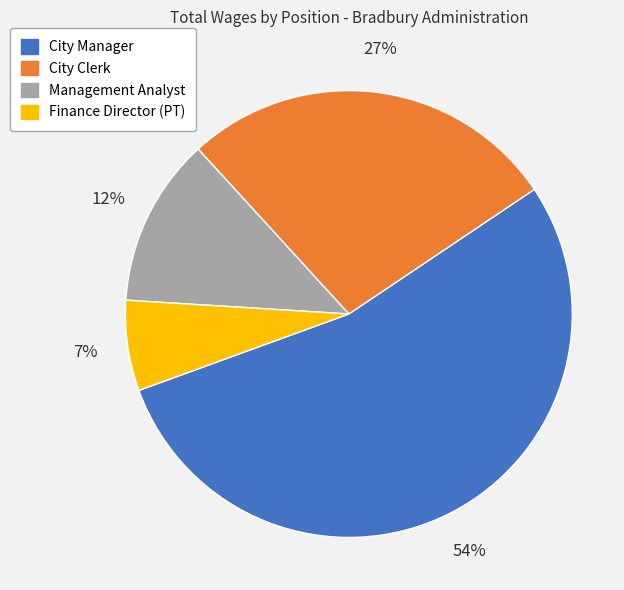

Rank the categories by value from highest to lowest.

City Manager, City Clerk, Management Analyst, Finance Director (PT)